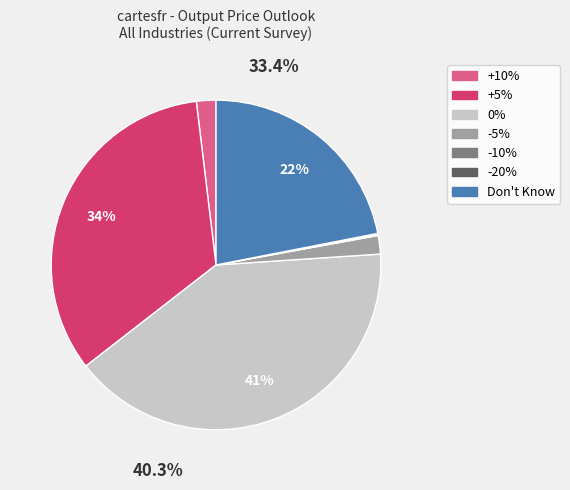

To the nearest percent, what is the average slice percentage?

14%